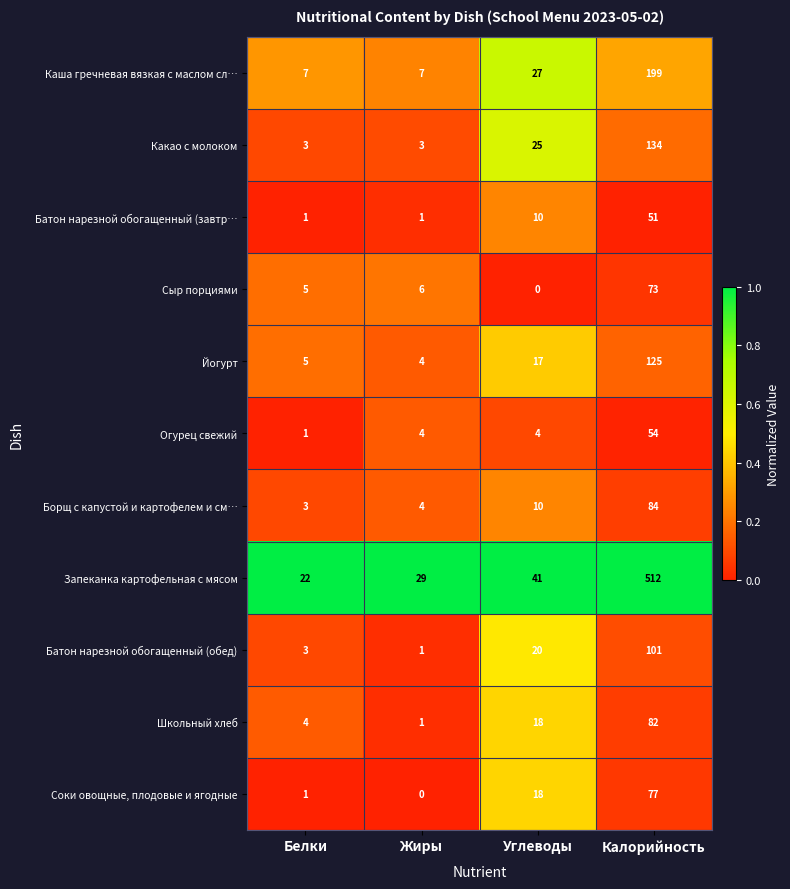

At which label is Батон нарезной обогащенный (обед) closest to 51?

Углеводы